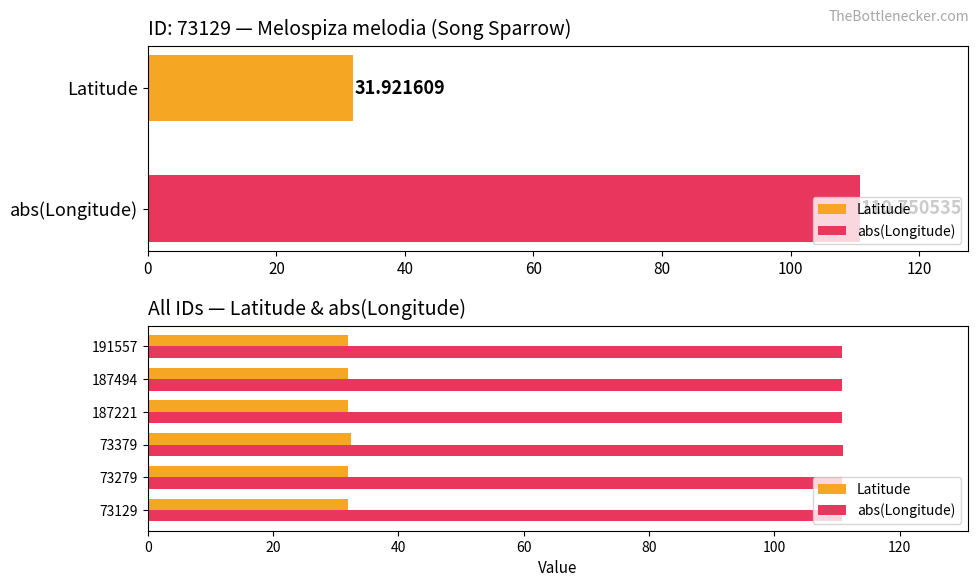

What is the difference between the maximum and minimum values in the abs(Longitude) series?

0.2